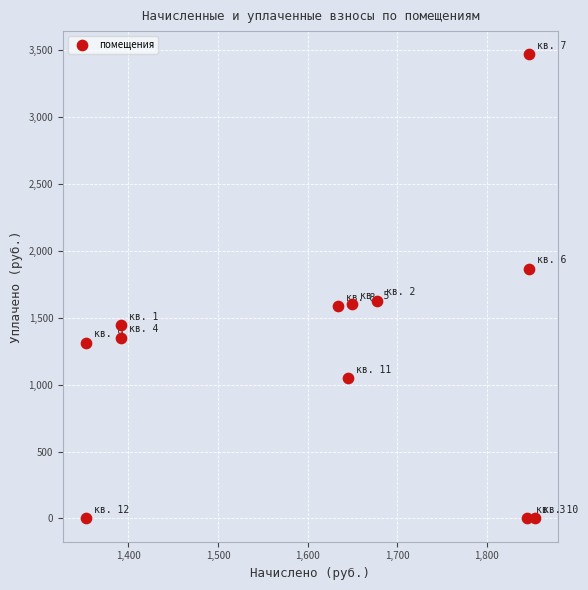

What is the range of Y values (max minus min)?

3466.7